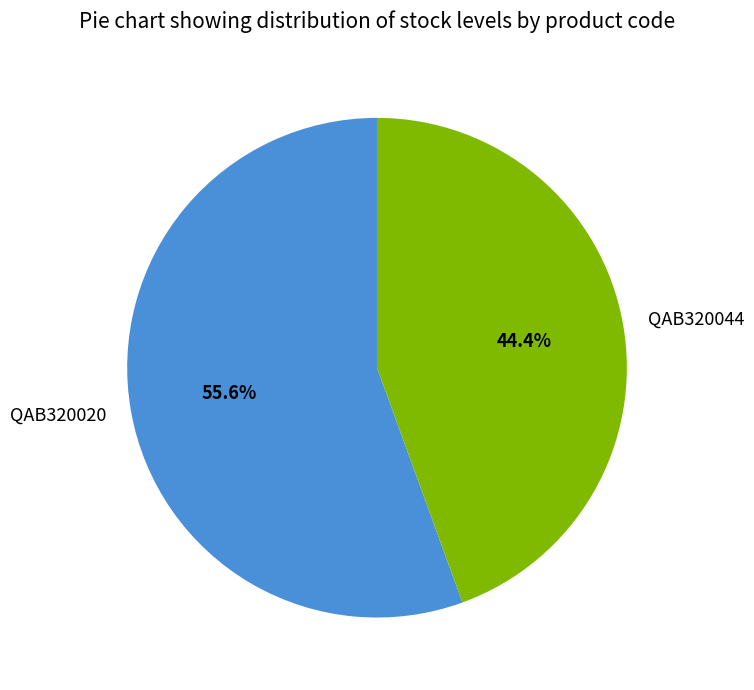

Which slice is the largest?

QAB320020